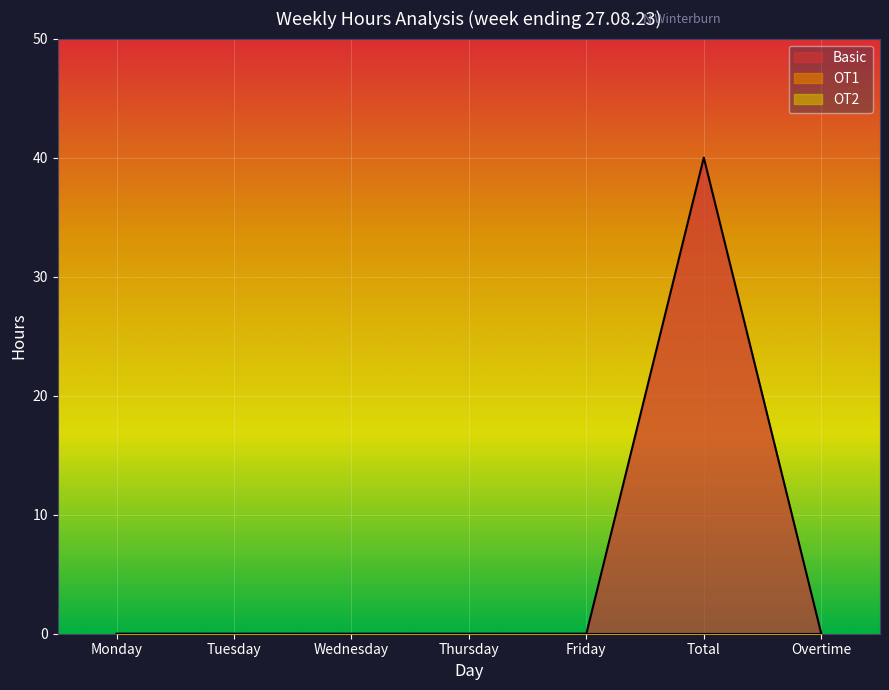

List the series in order of their peak value, lowest first.

OT1, OT2, Basic